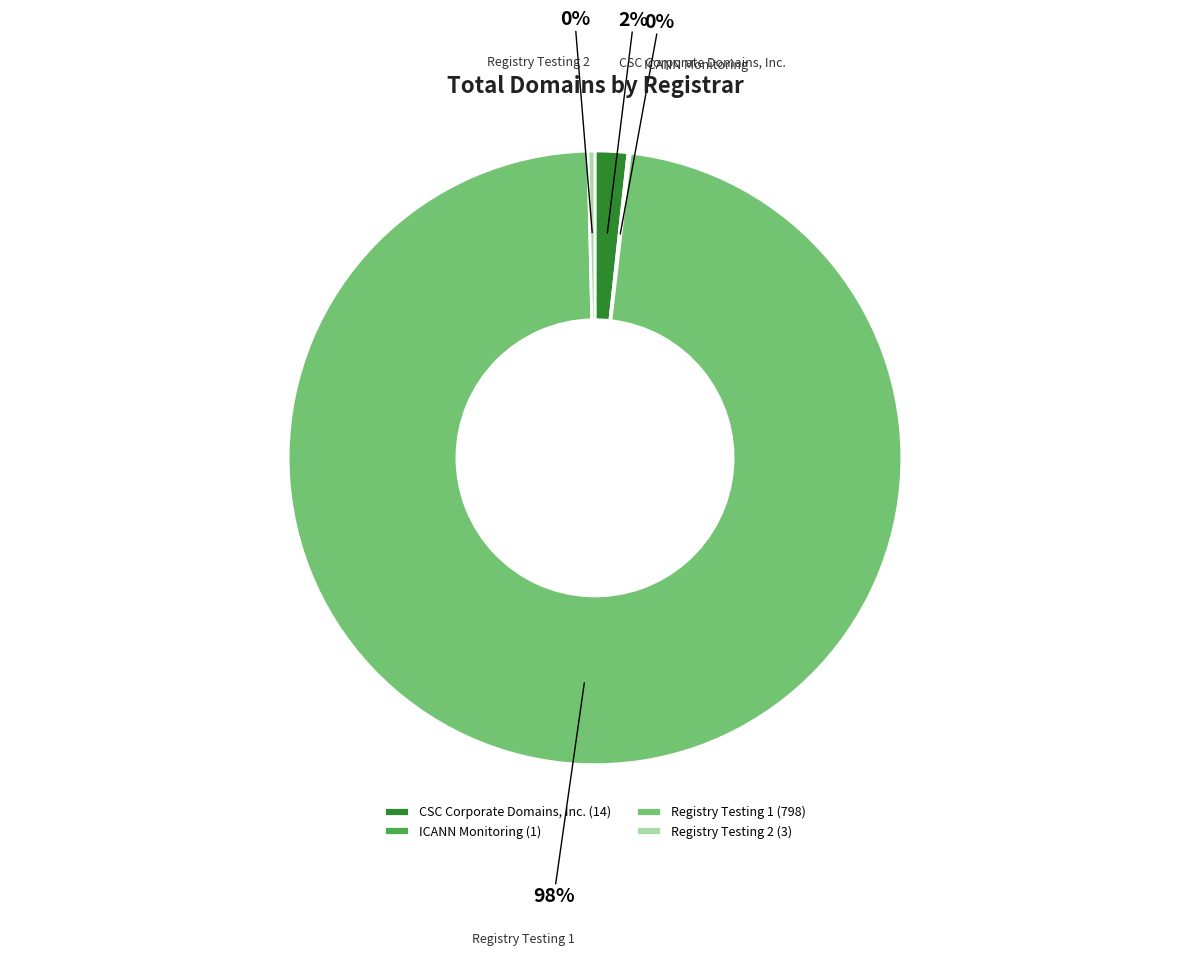

What is the majority slice?

Registry Testing 1